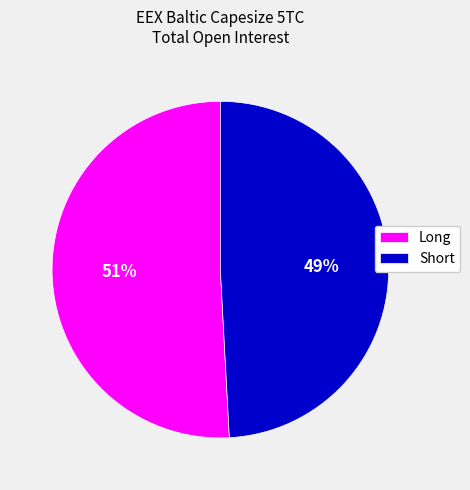

The Long slice represents 51% of the pie. True or false?

True